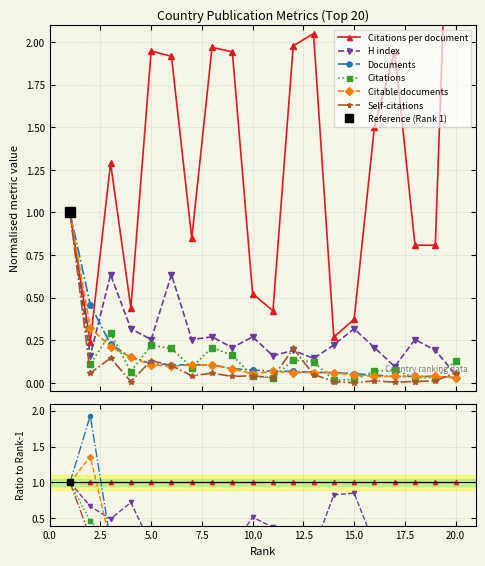

Where is the first local minimum for H index?

5.0